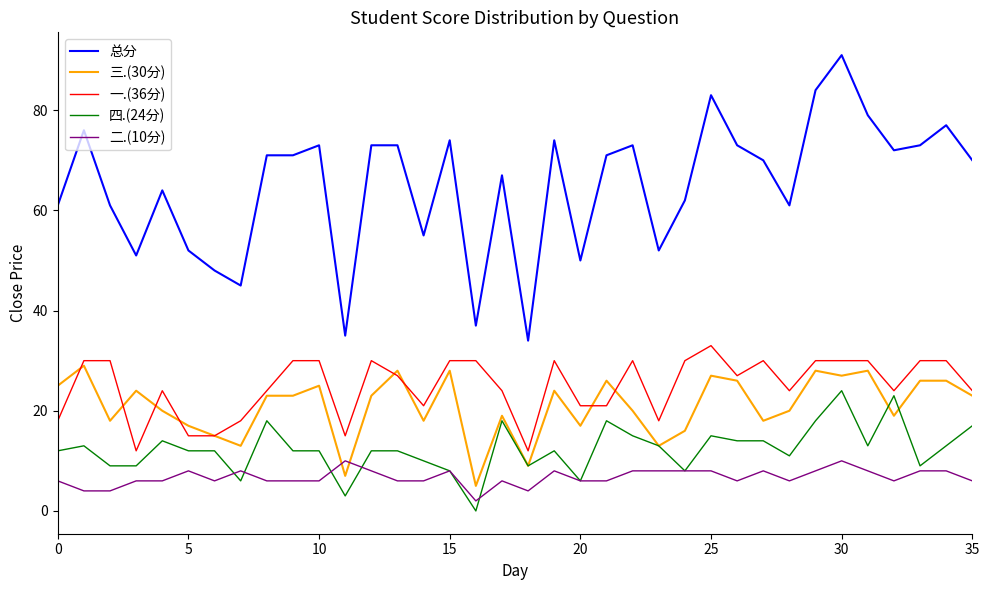

Which series ends up on top after the final intersection of 二.(10分) and 三.(30分)?

三.(30分)